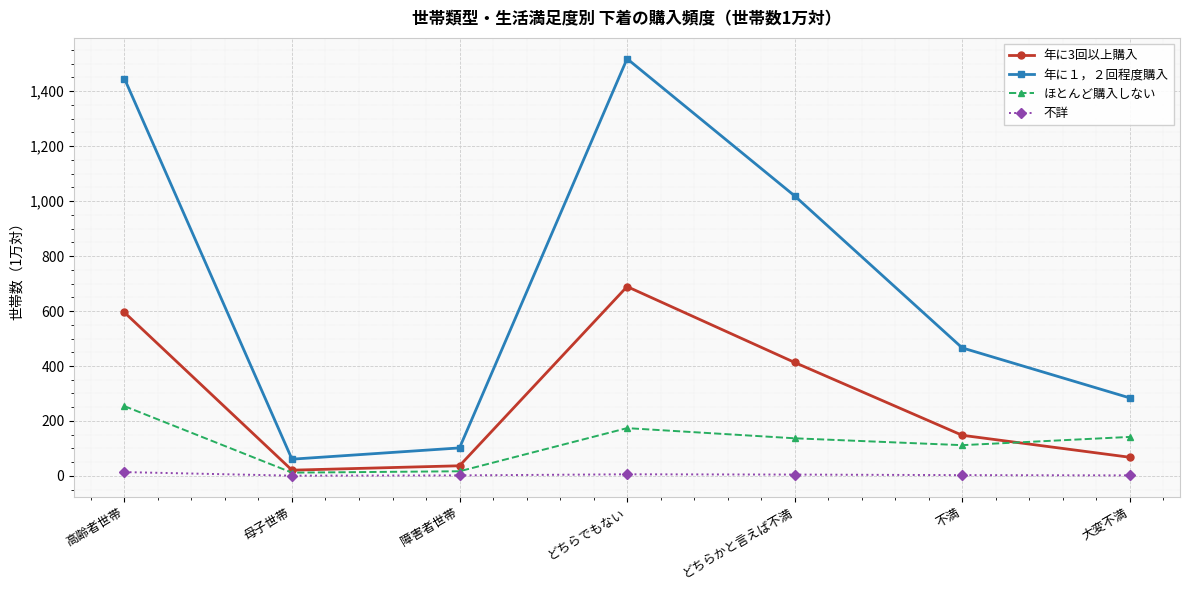

Which category has the highest value across all series?

どちらでもない